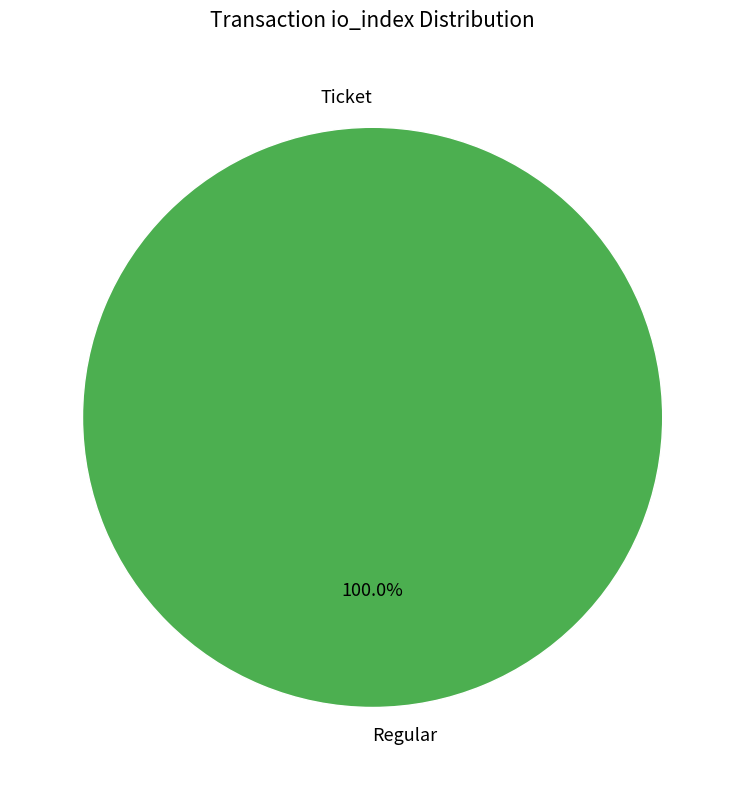

Count the number of slices in the pie.

2